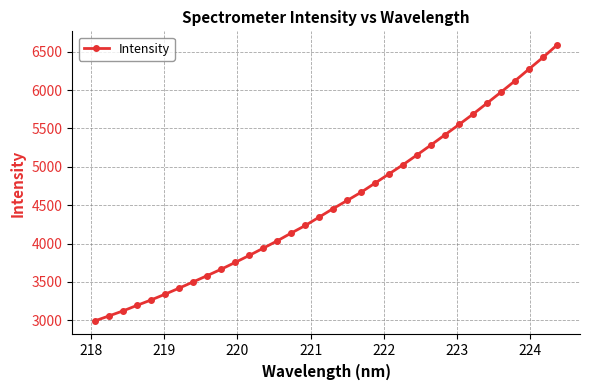

True or false: the data has more than 0 interior local peaks.

False